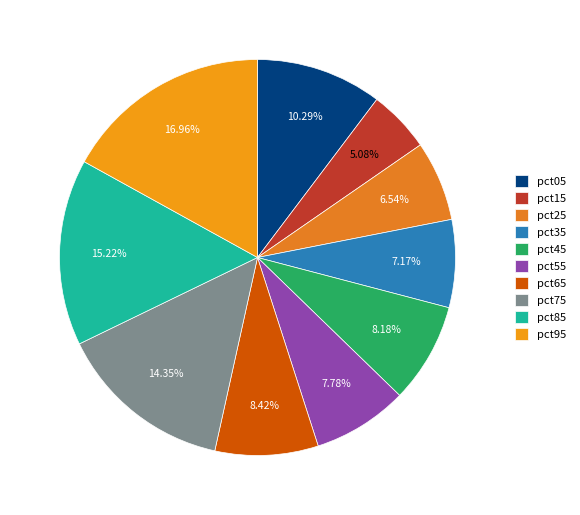

True or false: pct85 accounts for 27% of the total.

False